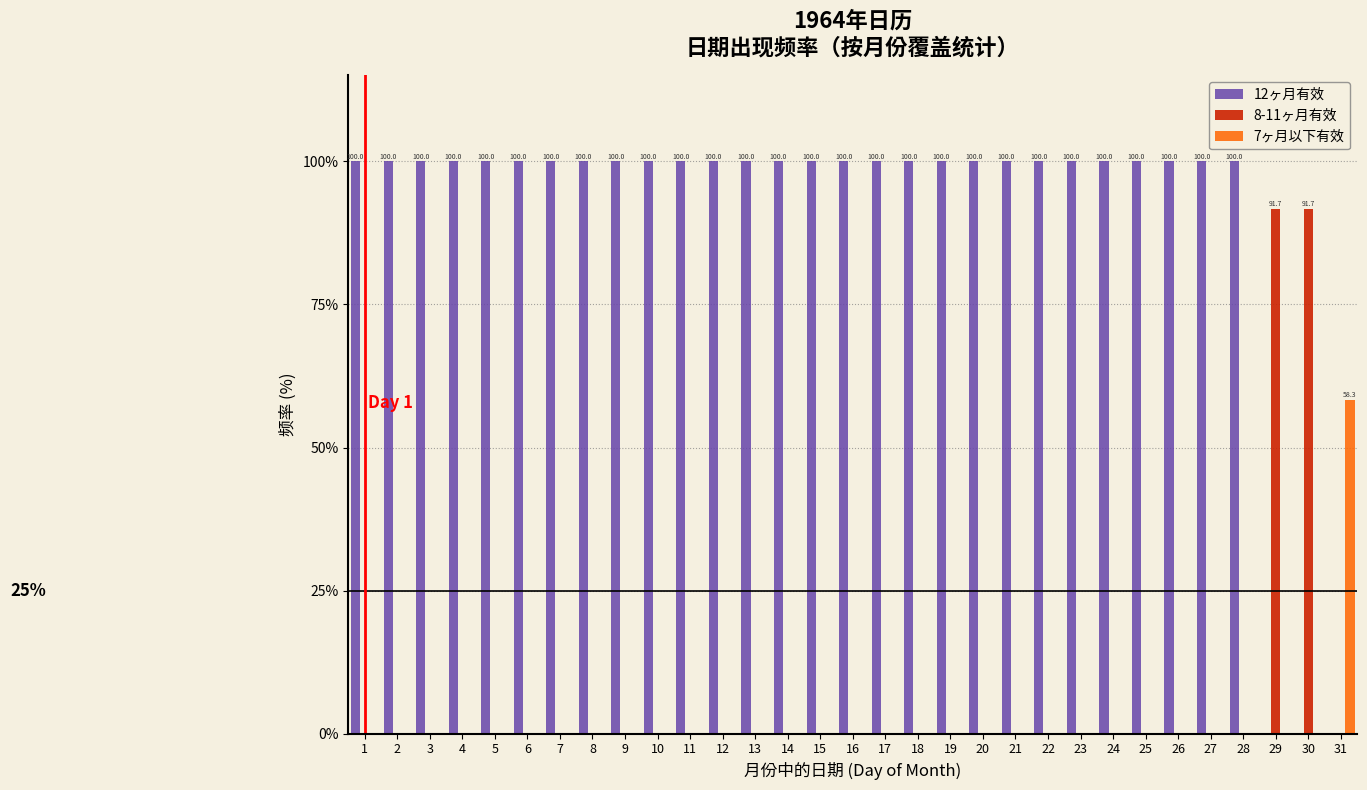

The 12ヶ月有效 series shows 30.3 at 29. True or false?

False